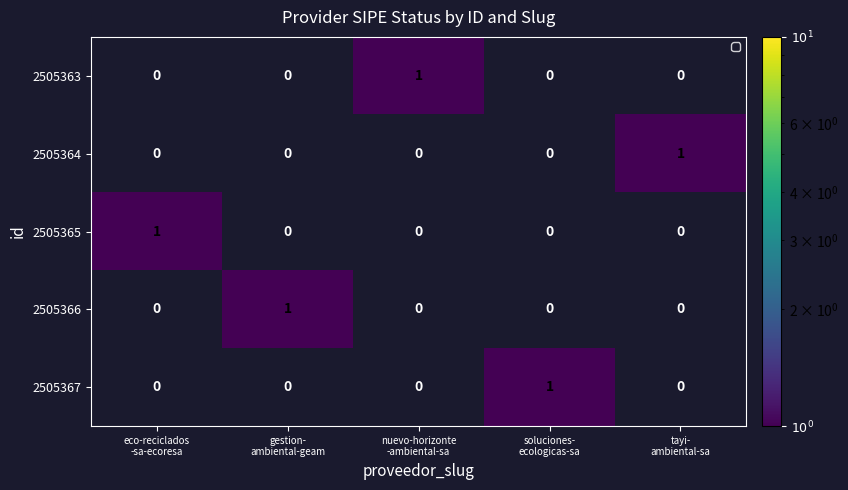

At how many categories does at least one series exceed 0?

5